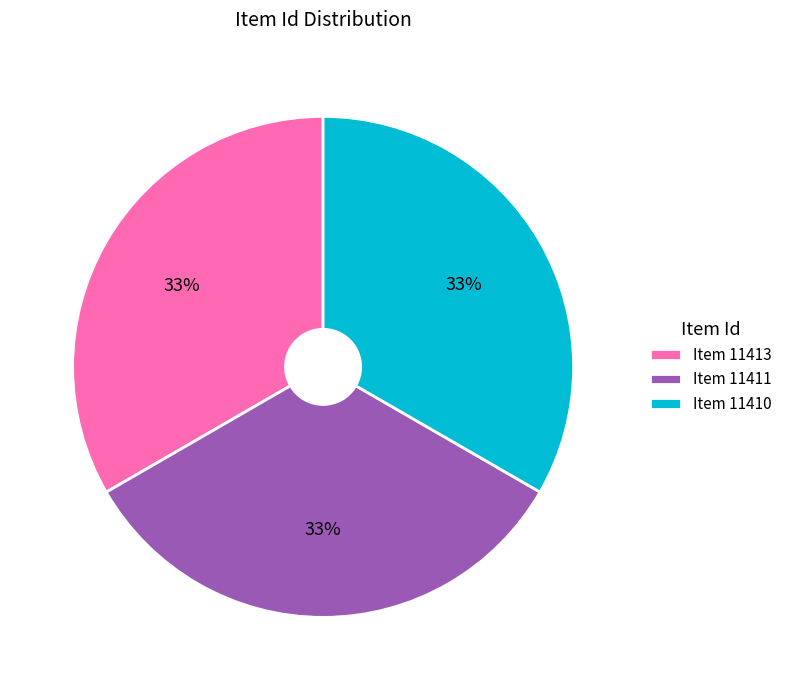

Is it true that Item 11413 is 25% of the pie?

False